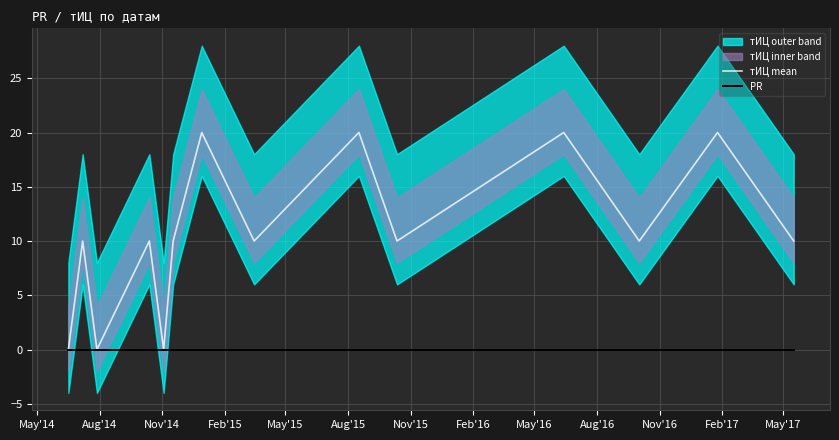

How many categories are shown in the chart?

14